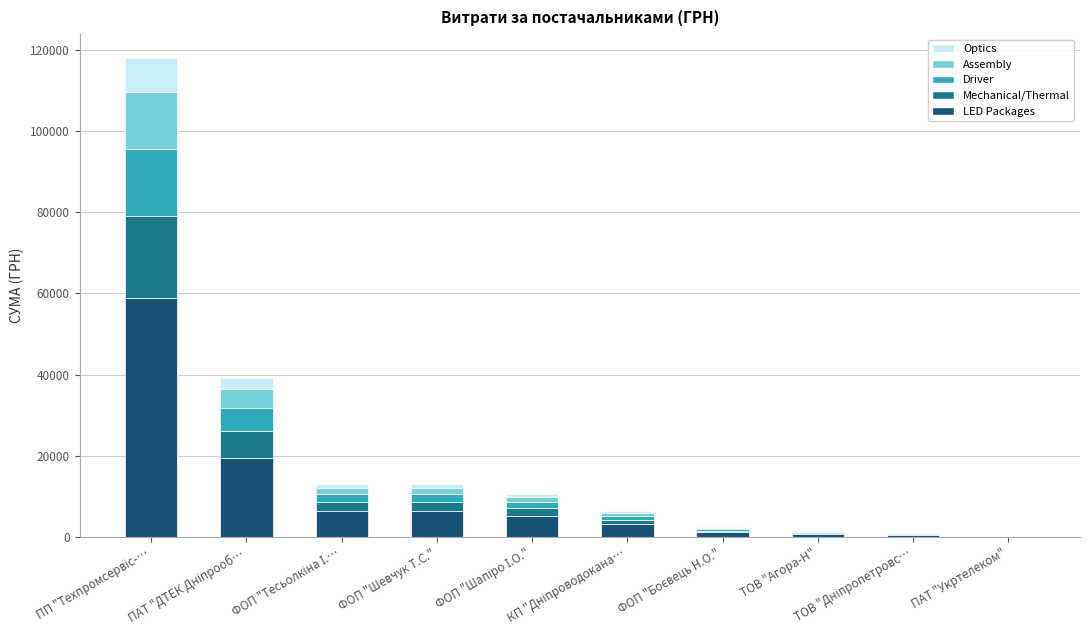

Between ФОП "Шапіро І.О." and ТОВ "Дніпропетровс…, which series saw the biggest shift?

LED Packages